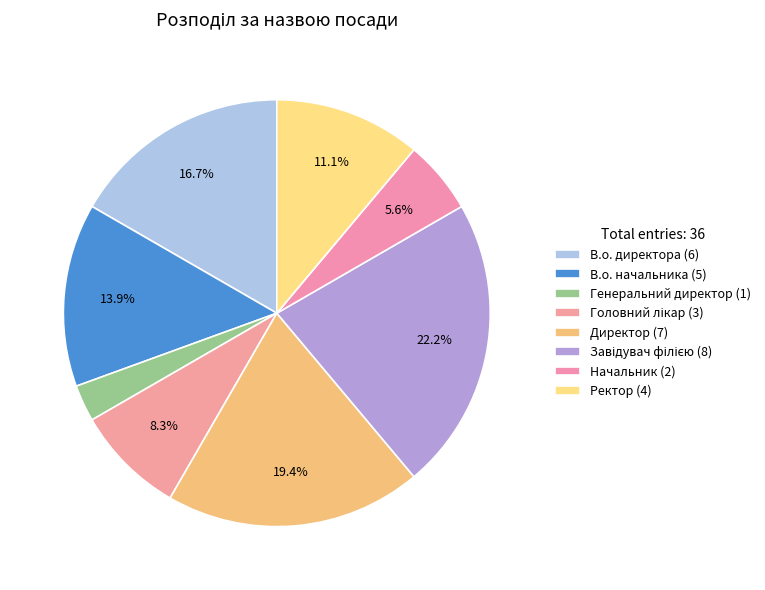

Rank the categories by value from highest to lowest.

Завідувач філією, Директор, В.о. директора, В.о. начальника, Ректор, Головний лікар, Начальник, Генеральний директор